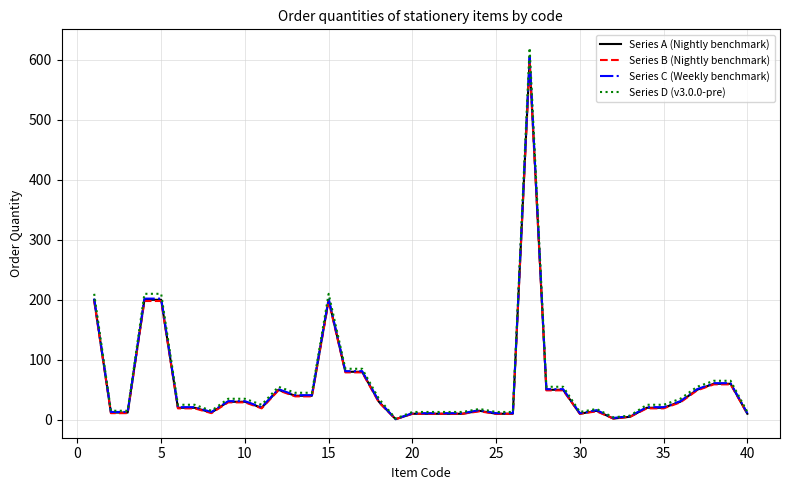

What is the average value of the Series C (Weekly benchmark) series?

60